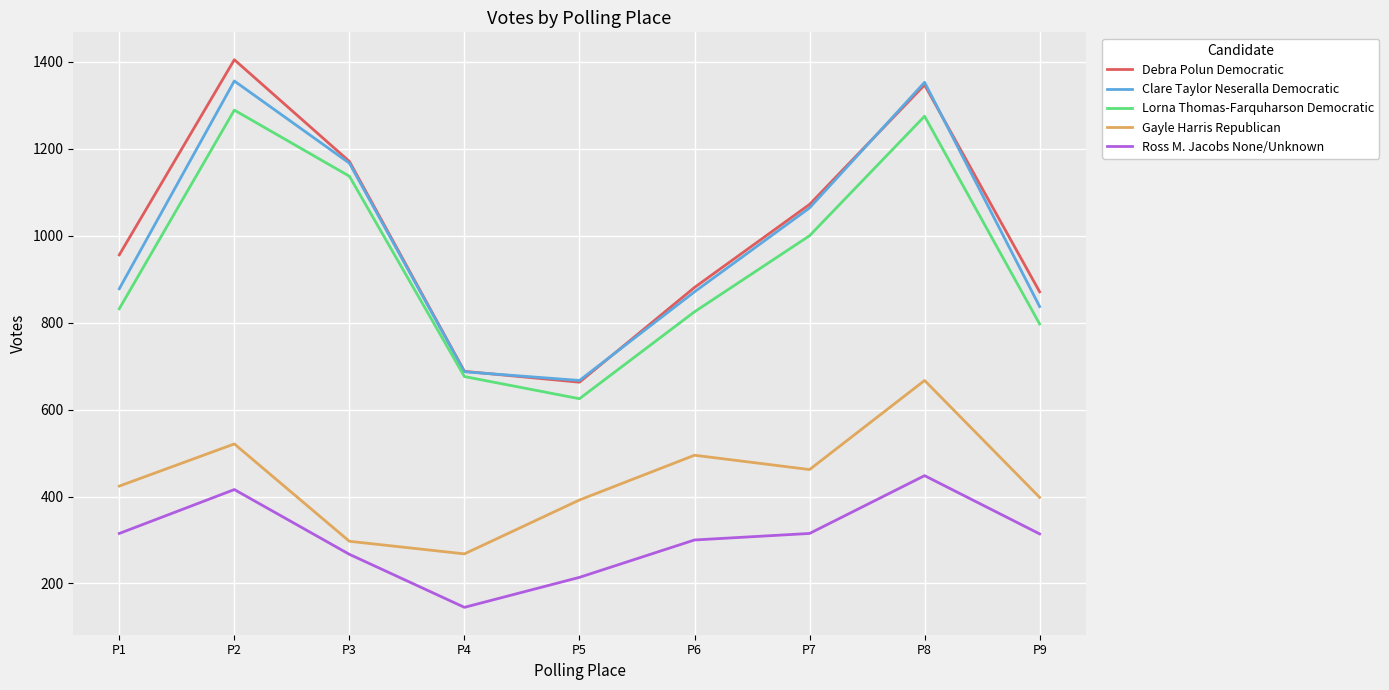

What are all the series names shown in the legend?

Debra Polun Democratic, Clare Taylor Neseralla Democratic, Lorna Thomas-Farquharson Democratic, Gayle Harris Republican, Ross M. Jacobs None/Unknown